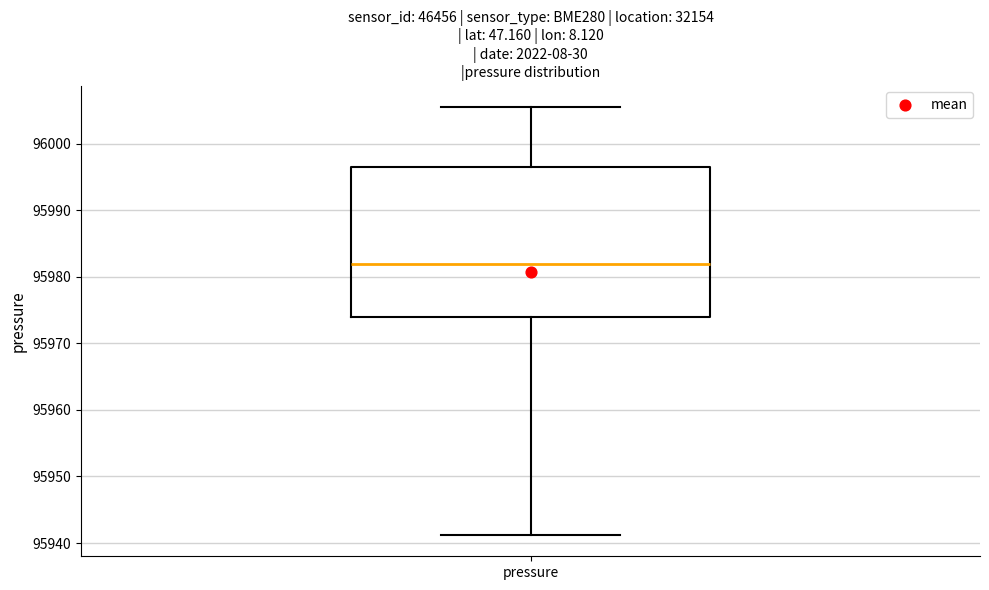

Transcribe this box plot: give where the median line is, the range the box spans, and where the two whiskers end, as read against the y-axis. The values are not printed on the chart, so give them approximately, as read against the axis.

median 95982, box 95974 to 95996, whiskers 95941 to 96006